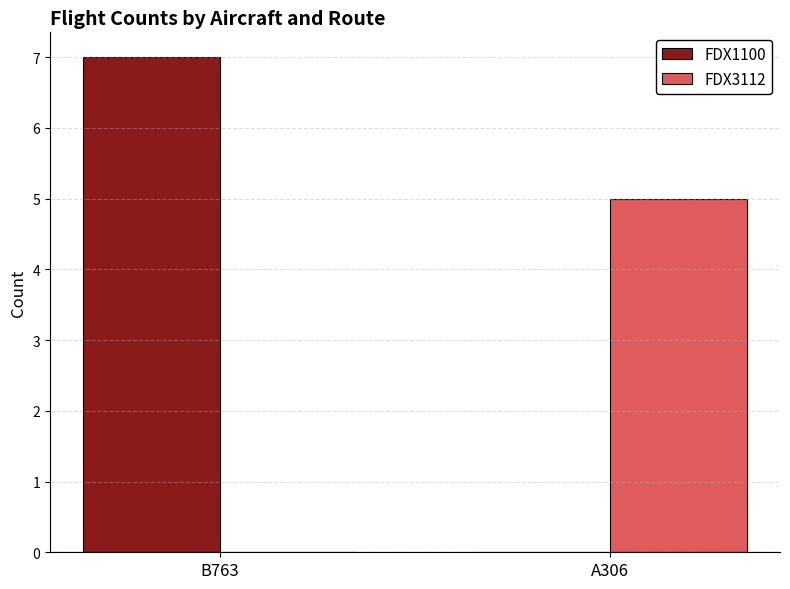

True or false: FDX1100 has a value of 7 at B763.

True